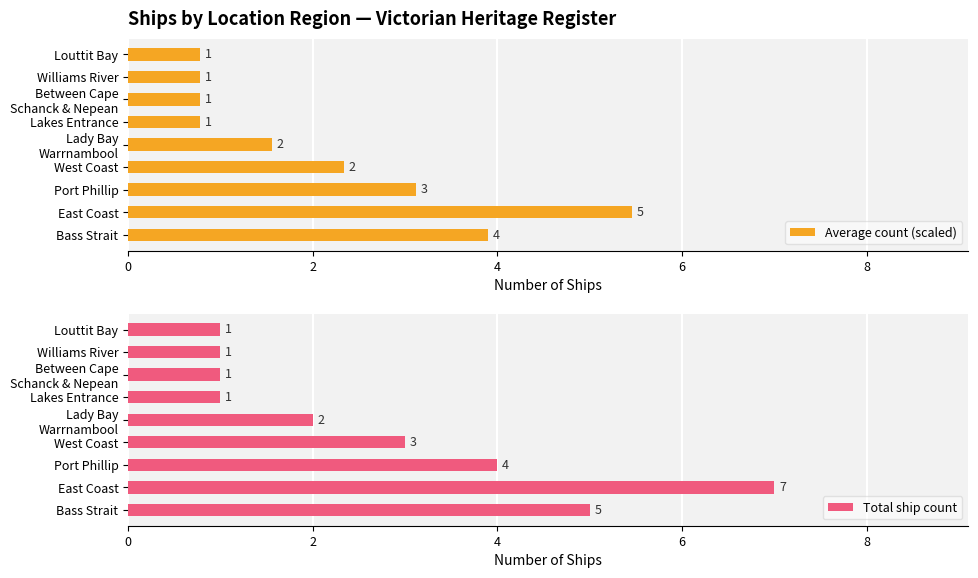

What is the sum of all Total ship count values?

25